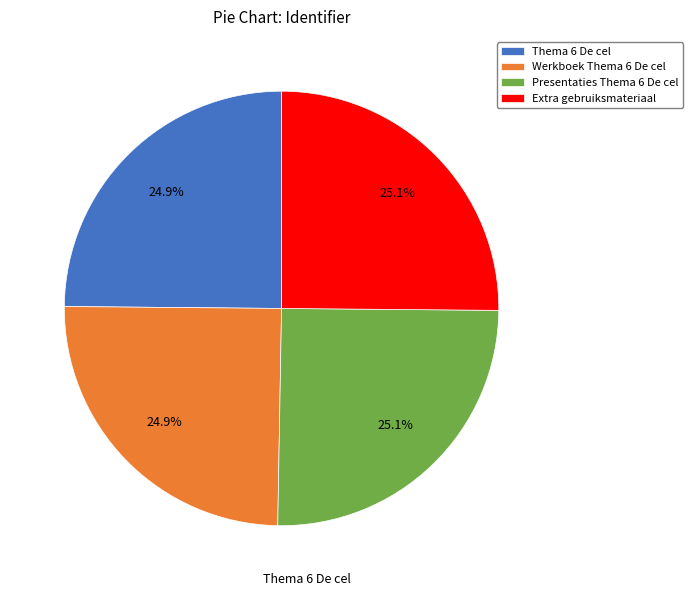

To the nearest percent, what is the combined percentage of Werkboek Thema 6 De cel and Extra gebruiksmateriaal?

50%